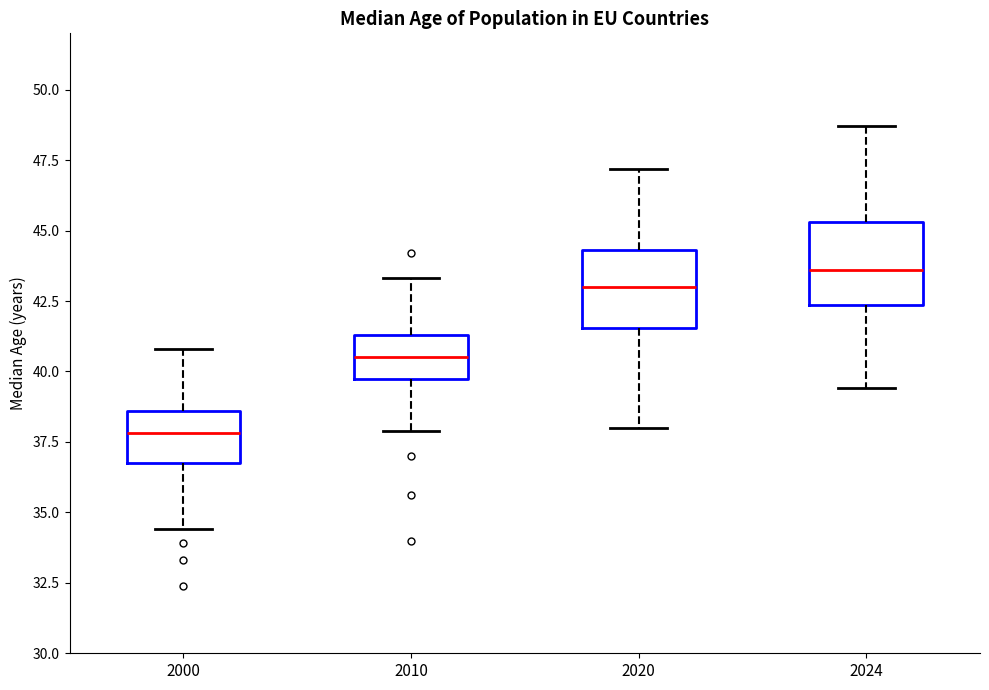

Where does the upper whisker of the box at x = 2020 end on the y-axis? The values are not printed on the chart, so give them approximately, as read against the axis.

47.0